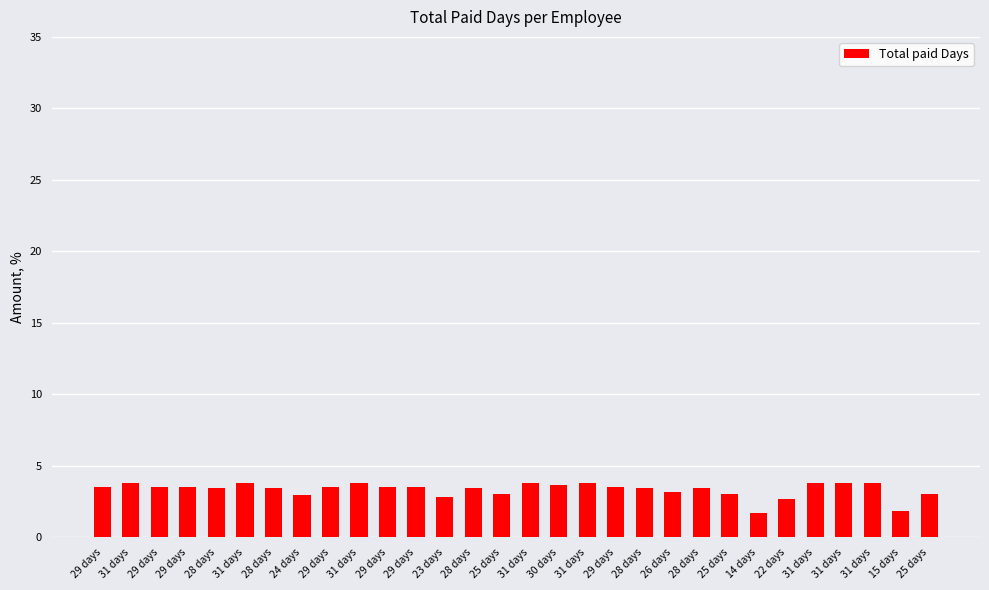

At which label does the data first exceed 3?

29 days